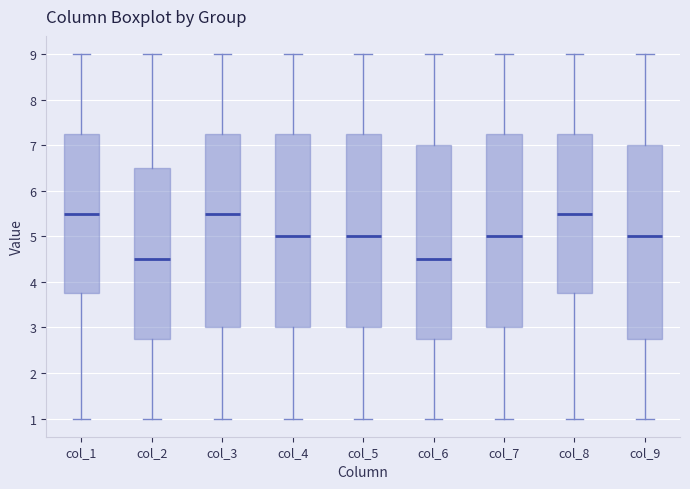

Reading left to right, transcribe this box plot: for each box, give where its median line is, the range the box spans, and where its two whiskers end, as read against the y-axis. The values are not printed on the chart, so give them approximately, as read against the axis.

col_1: median 5.5, box 3.8 to 7.3, whiskers 1.0 to 9.0
col_2: median 4.5, box 2.8 to 6.5, whiskers 1.0 to 9.0
col_3: median 5.5, box 3.0 to 7.3, whiskers 1.0 to 9.0
col_4: median 5.0, box 3.0 to 7.3, whiskers 1.0 to 9.0
col_5: median 5.0, box 3.0 to 7.3, whiskers 1.0 to 9.0
col_6: median 4.5, box 2.8 to 7.0, whiskers 1.0 to 9.0
col_7: median 5.0, box 3.0 to 7.3, whiskers 1.0 to 9.0
col_8: median 5.5, box 3.8 to 7.3, whiskers 1.0 to 9.0
col_9: median 5.0, box 2.8 to 7.0, whiskers 1.0 to 9.0